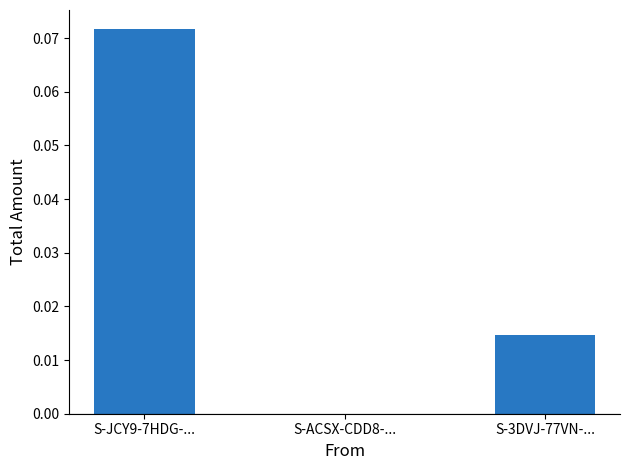

How many values exceed 0?

2